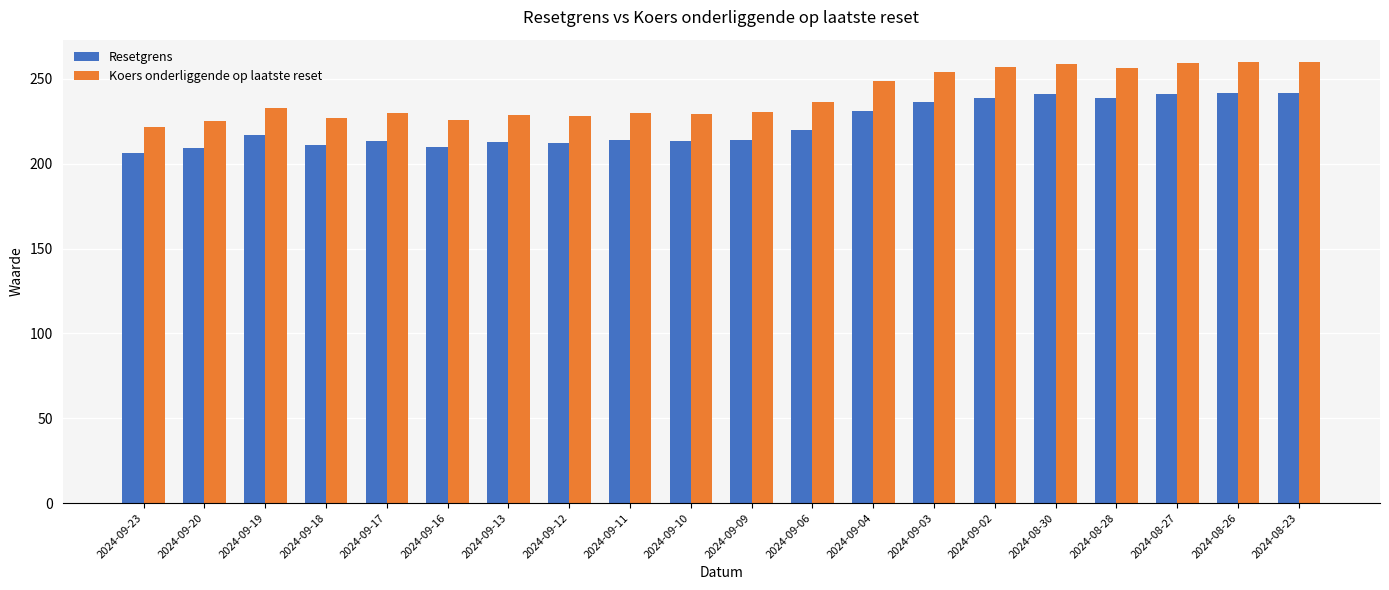

How many bars are there in each group?

2